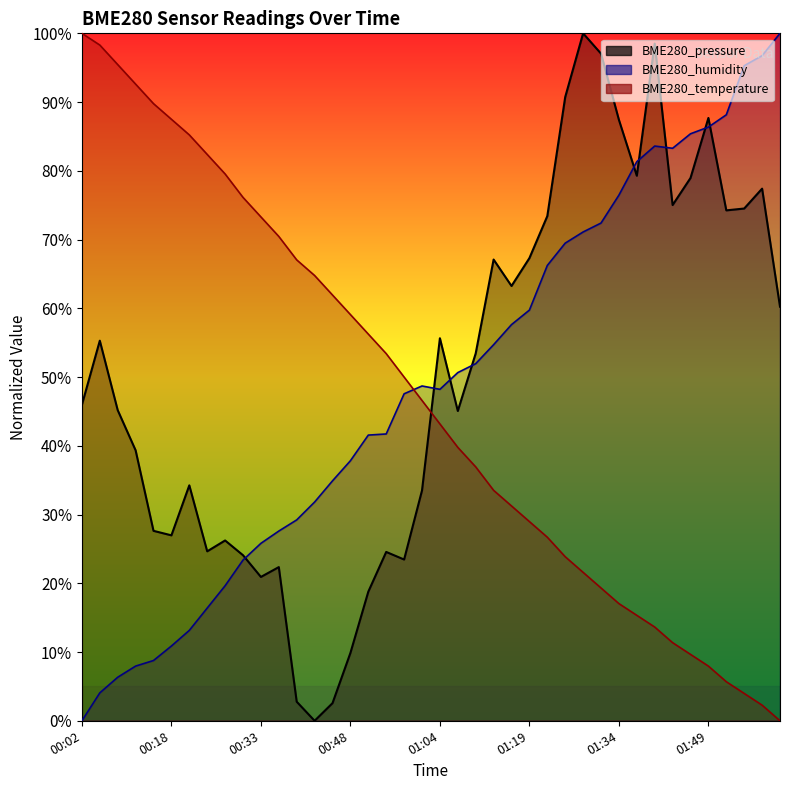

Rank the series by their maximum value, from lowest to highest.

BME280_pressure, BME280_temperature, BME280_humidity